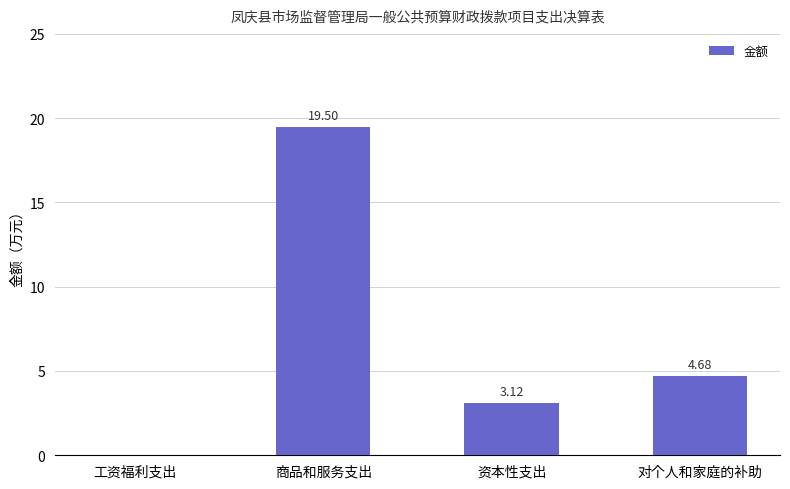

What is the sum of all values?

27.3